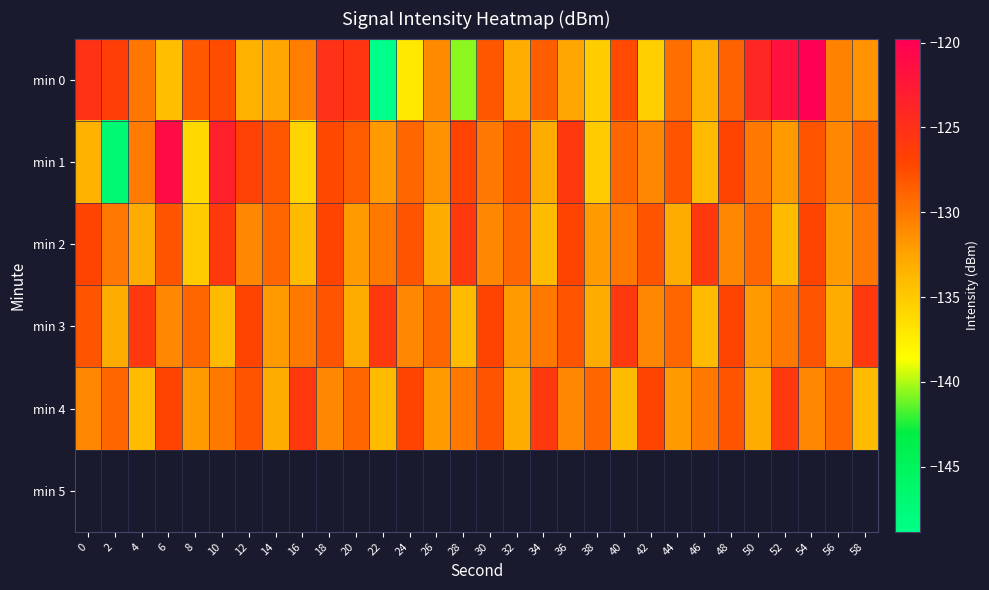

What is the total value across all series at 10?

-640.8